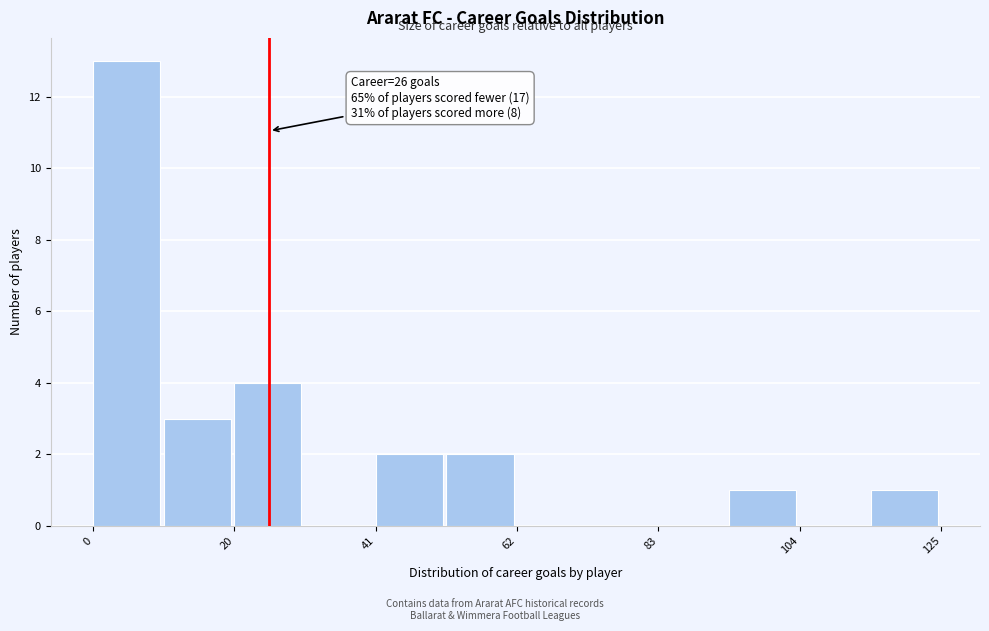

Around what value on the x-axis is the tallest bar? Give the approximate position of its centre, as read against the axis.

5